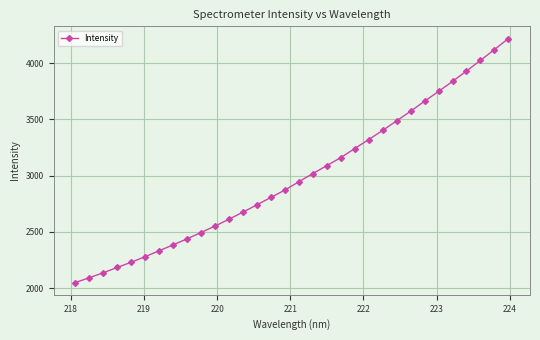

What is the value of the 32nd point from the left?

4219.6